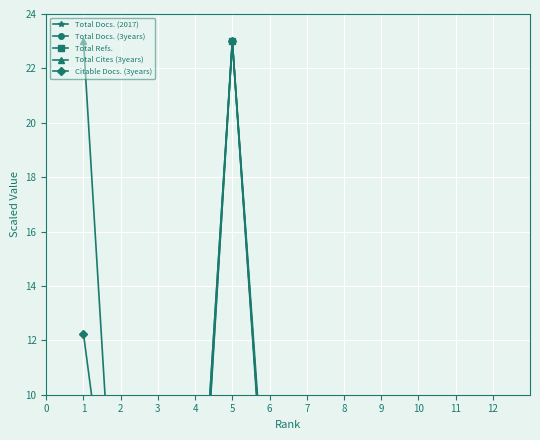

The Total Refs. series shows 2.1 at 3. True or false?

True